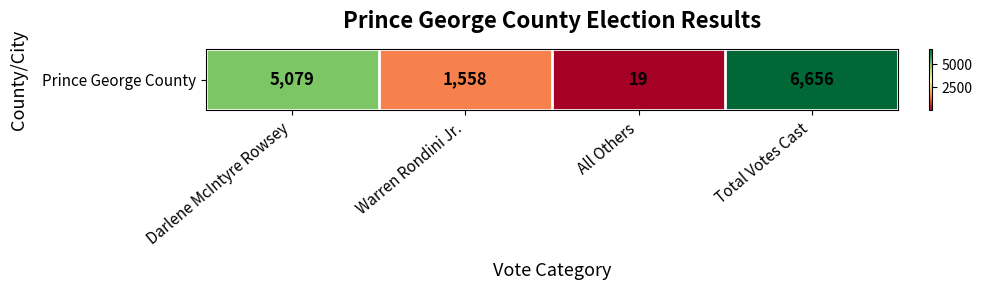

What is the smallest value displayed?

19